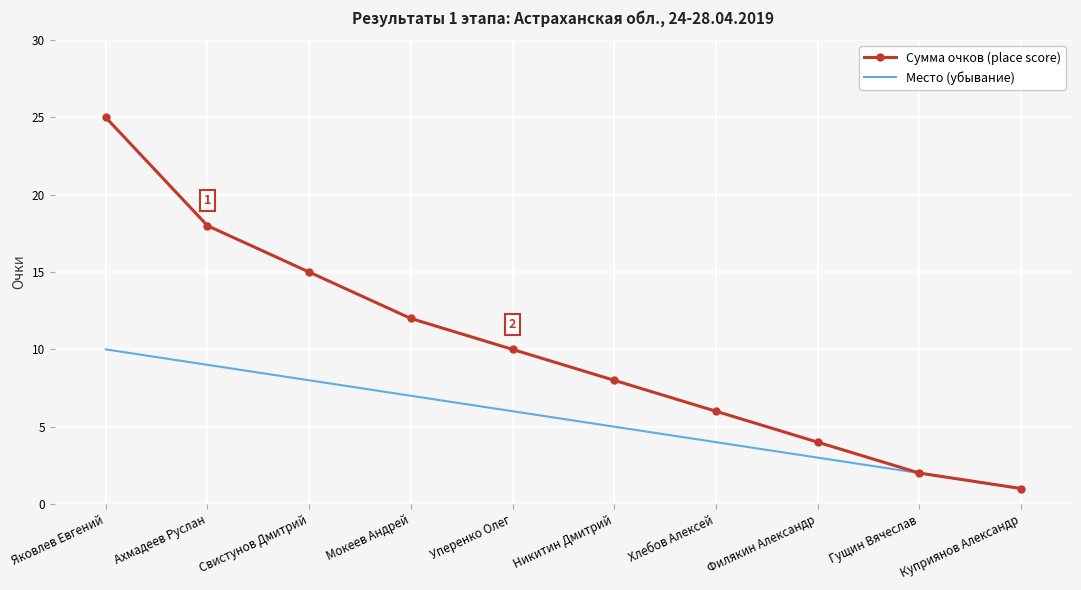

List the series in order of their peak value, highest first.

Сумма очков (place score), Место (убывание)